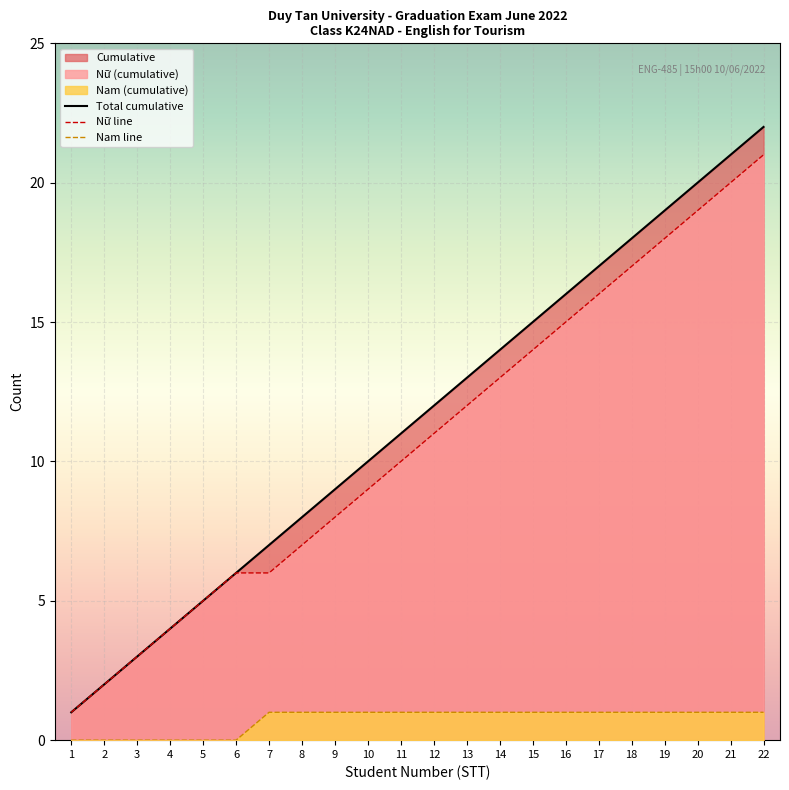

Which series changed the most between 9 and 12?

Total cumulative